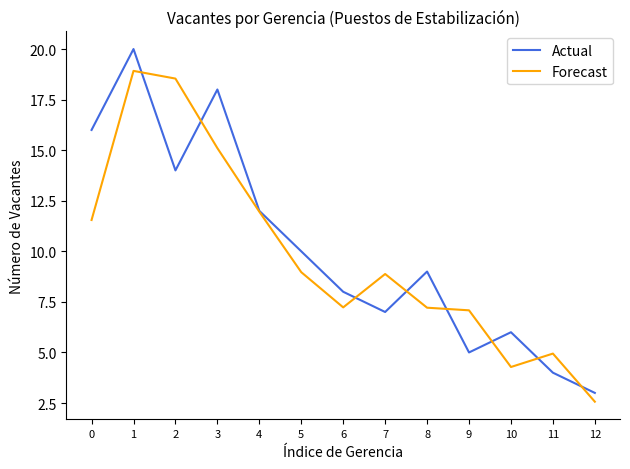

Count the number of categories in the chart.

13